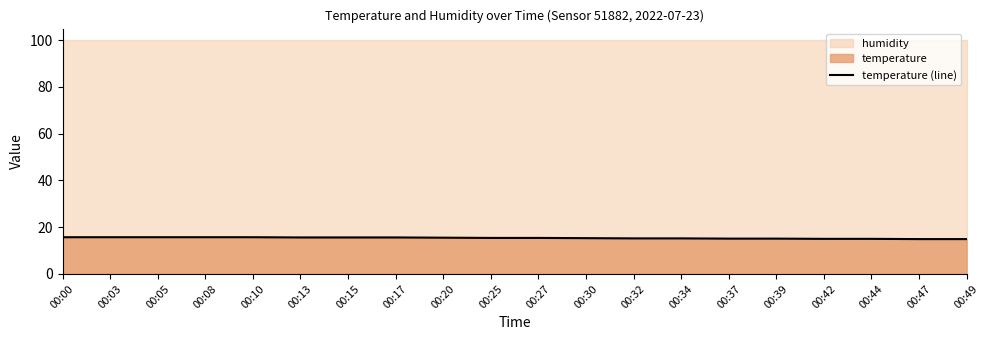

What is the difference between the maximum and second lowest values?

0.8